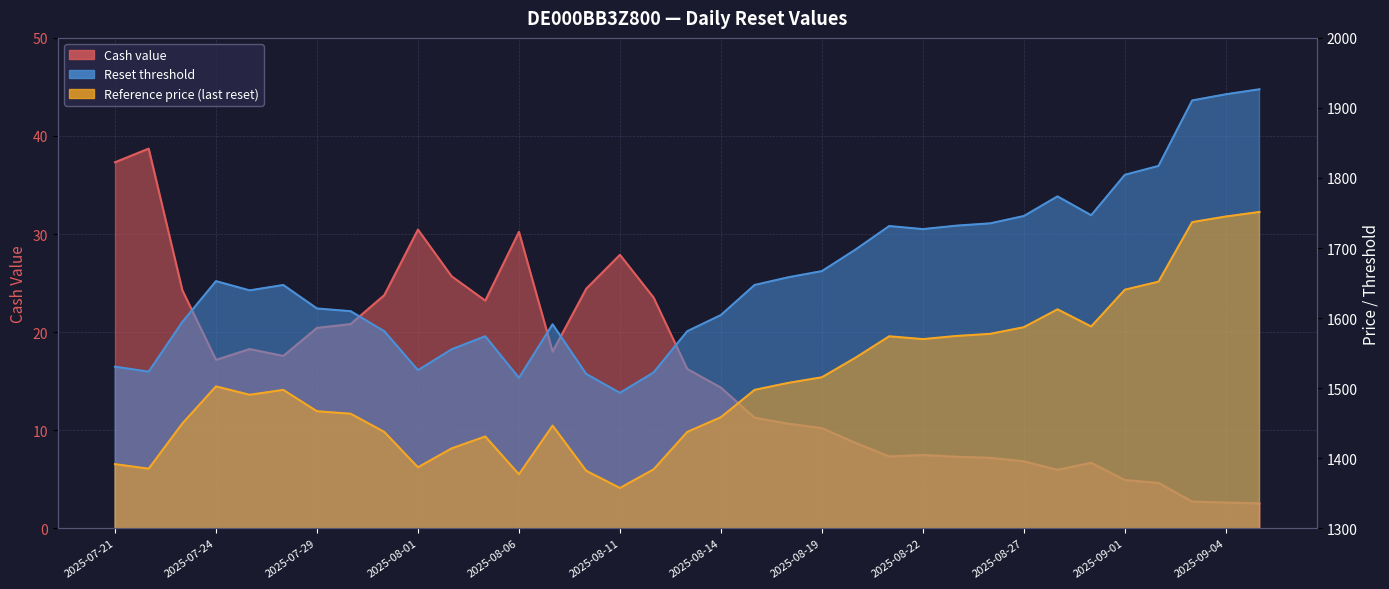

What is the spread (max minus min) of values at 2025-07-23?

1570.2